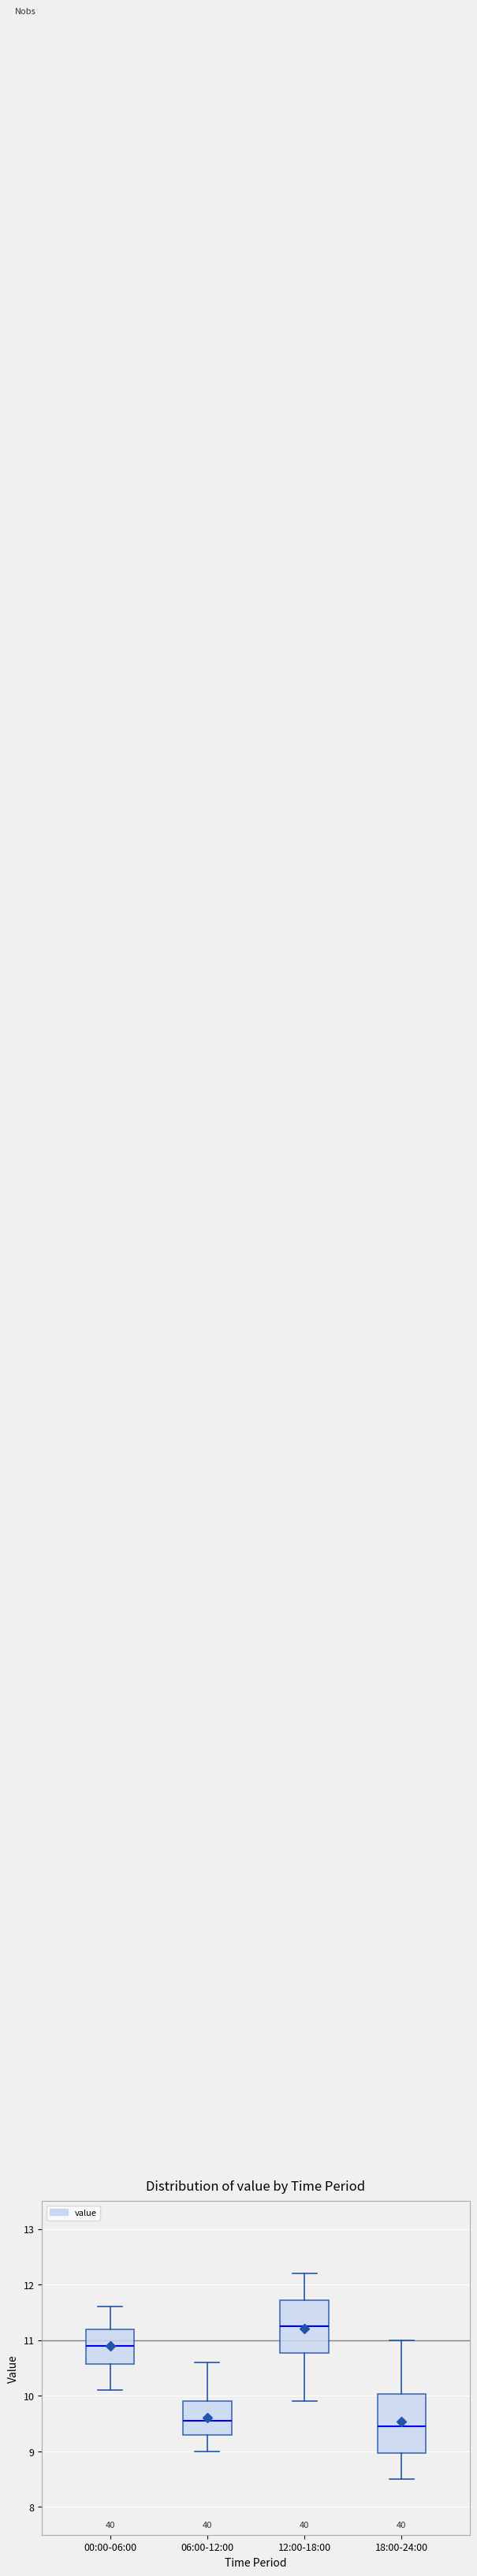

Reading left to right, read every box against the y-axis: the position of its median line, the range the box covers, and the ends of its whiskers. The values are not printed on the chart, so give them approximately, as read against the axis.

00:00-06:00: median 10.9, box 10.6 to 11.2, whiskers 10.1 to 11.6
06:00-12:00: median 9.6, box 9.3 to 9.9, whiskers 9.0 to 10.6
12:00-18:00: median 11.3, box 10.8 to 11.7, whiskers 9.9 to 12.2
18:00-24:00: median 9.5, box 9.0 to 10.0, whiskers 8.5 to 11.0